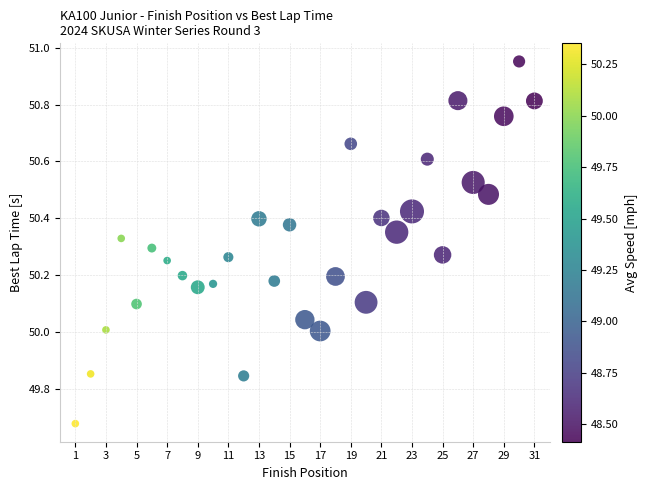

What is the range of Y values (max minus min)?

1.3